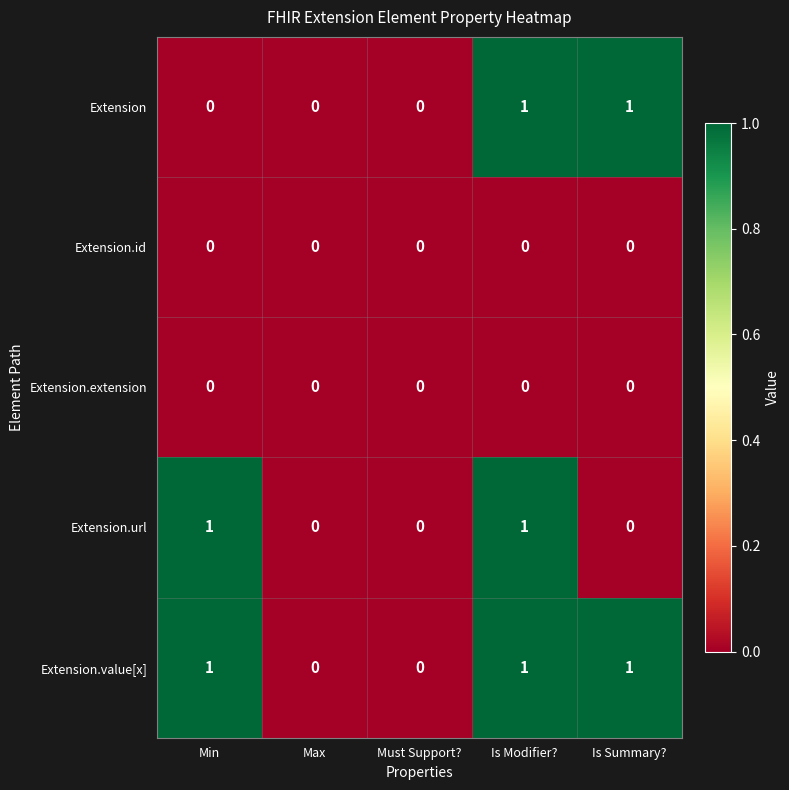

Reading left to right, transcribe all the data shown in this chart.

Extension: Min=0	Max=0	Must Support?=0	Is Modifier?=1	Is Summary?=1
Extension.id: Min=0	Max=0	Must Support?=0	Is Modifier?=0	Is Summary?=0
Extension.extension: Min=0	Max=0	Must Support?=0	Is Modifier?=0	Is Summary?=0
Extension.url: Min=1	Max=0	Must Support?=0	Is Modifier?=1	Is Summary?=0
Extension.value[x]: Min=1	Max=0	Must Support?=0	Is Modifier?=1	Is Summary?=1